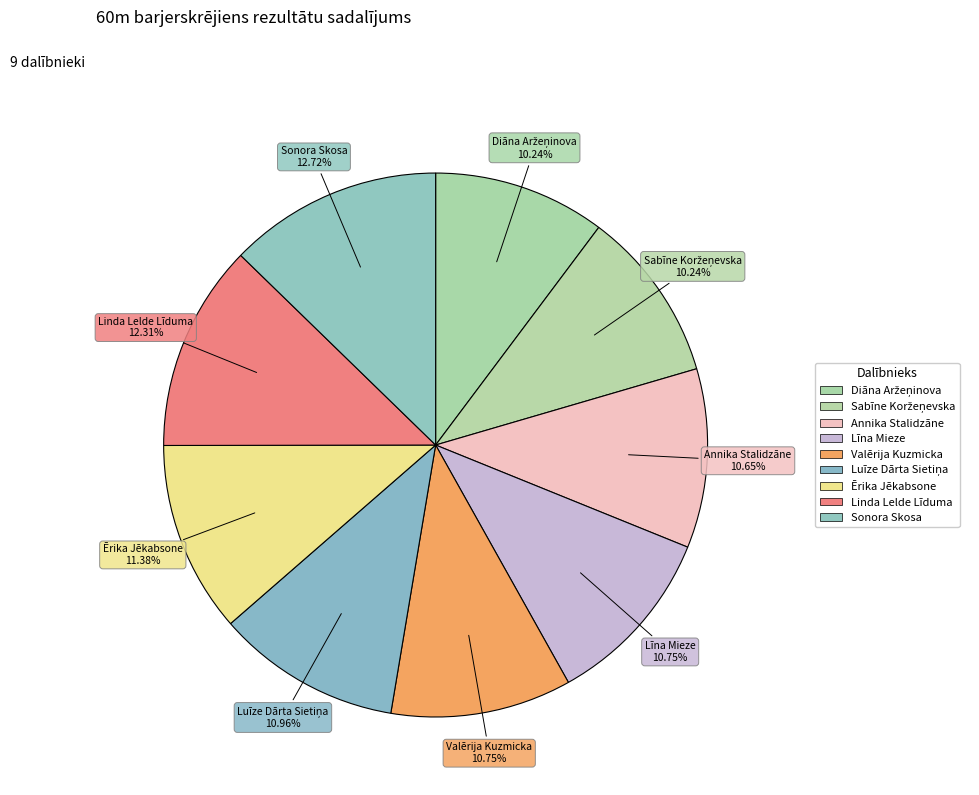

To the nearest percent, what is the average slice percentage?

11%